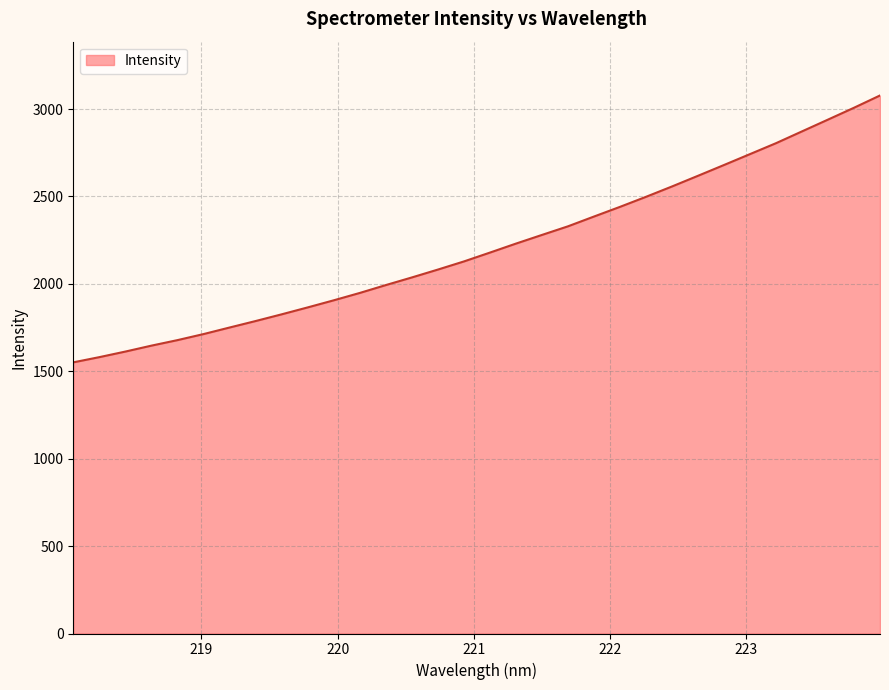

What is the difference between the second highest and second lowest values?

1426.7